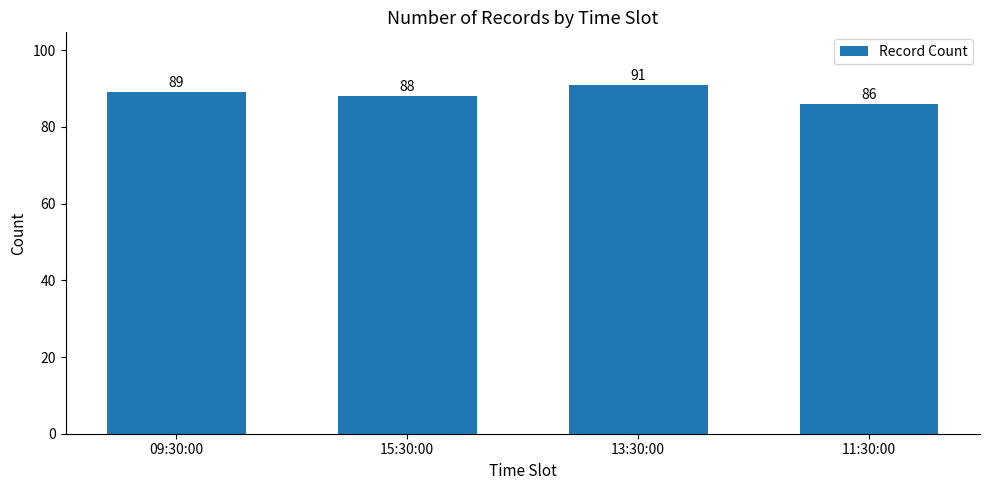

At which category does the chart reach its peak across all series?

13:30:00